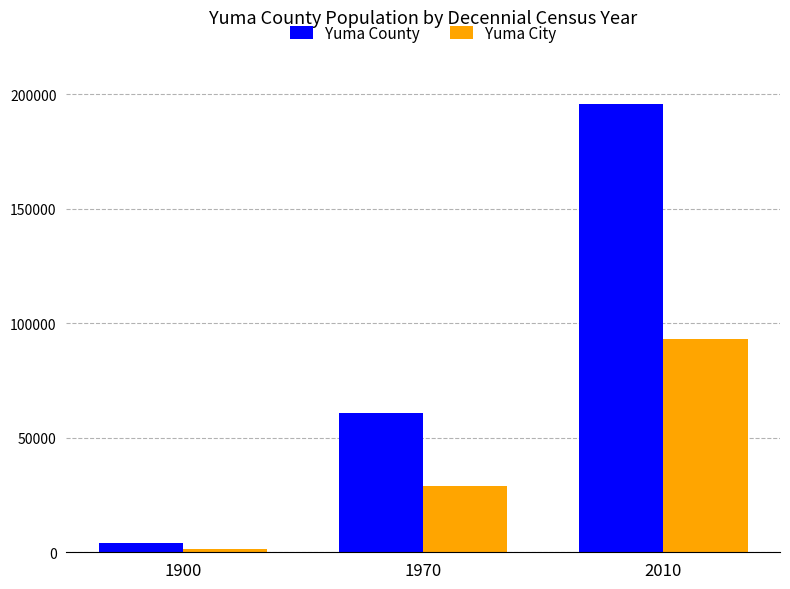

How many groups of bars are there?

3